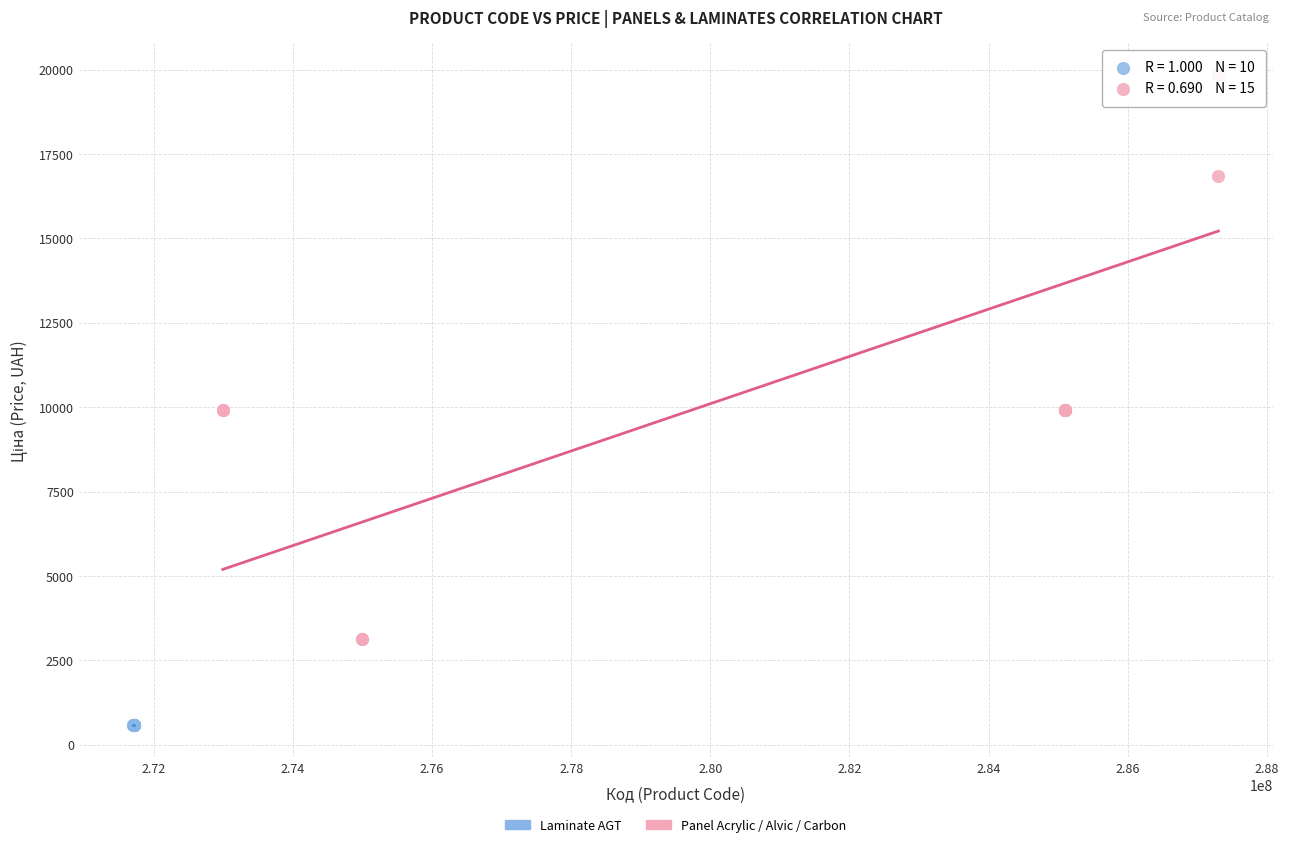

Which series reaches the maximum Y coordinate?

Panel Acrylic / Alvic / Carbon